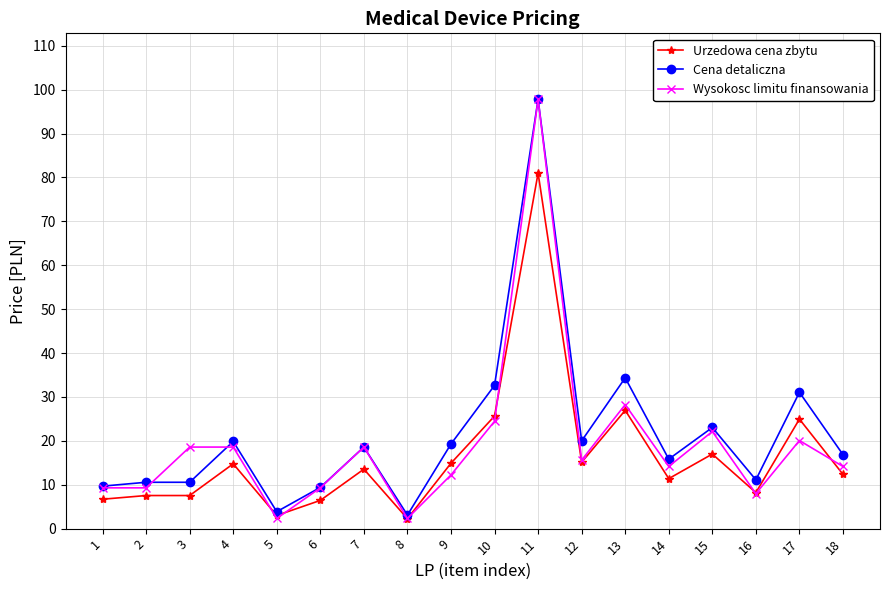

Where does the Cena detaliczna series first go above 18?

4